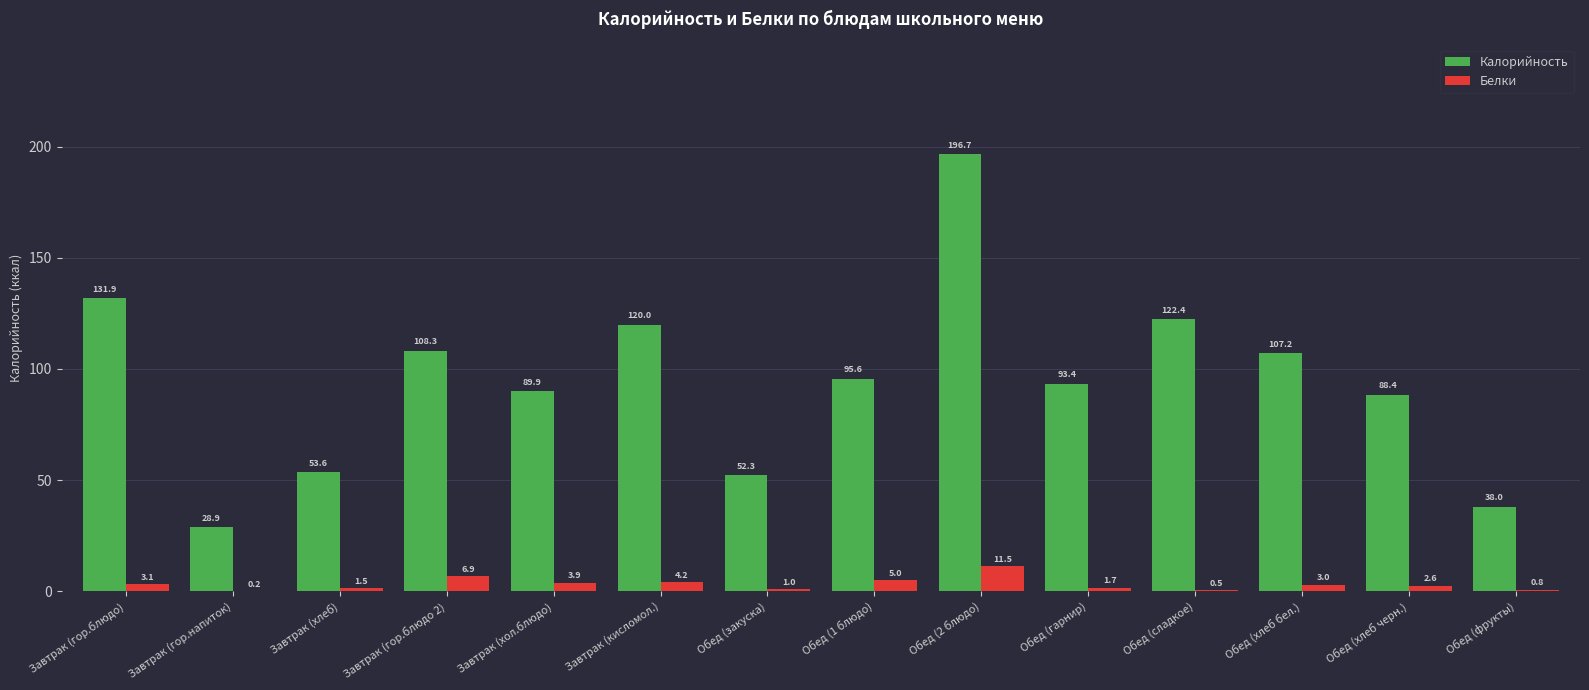

The Калорийность series shows 120.3 at Обед (хлеб черн.). True or false?

False